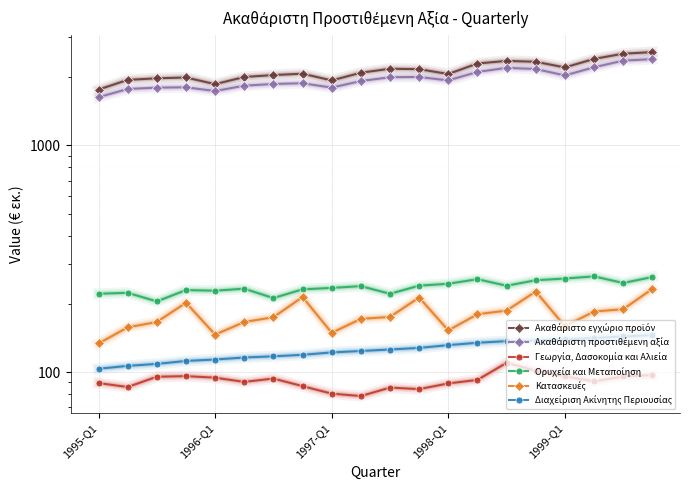

Is it true that Ακαθάριστη προστιθέμενη αξία equals 1934.7 at 1998-Q1?

True